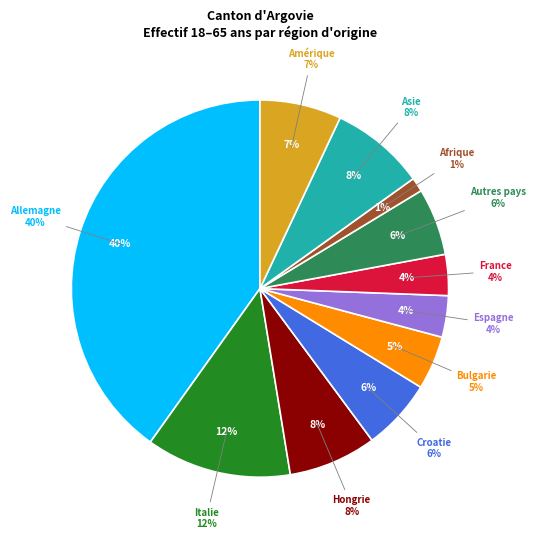

True or false: France accounts for 4% of the total.

True